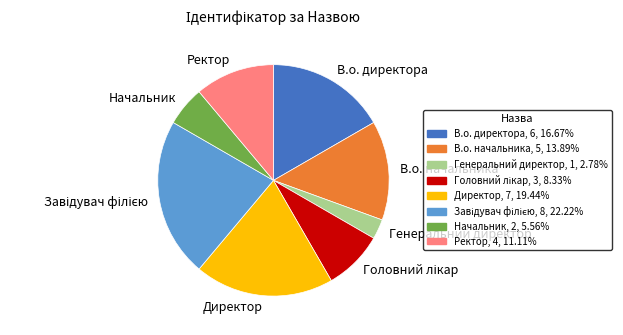

Count the number of slices in the pie.

8